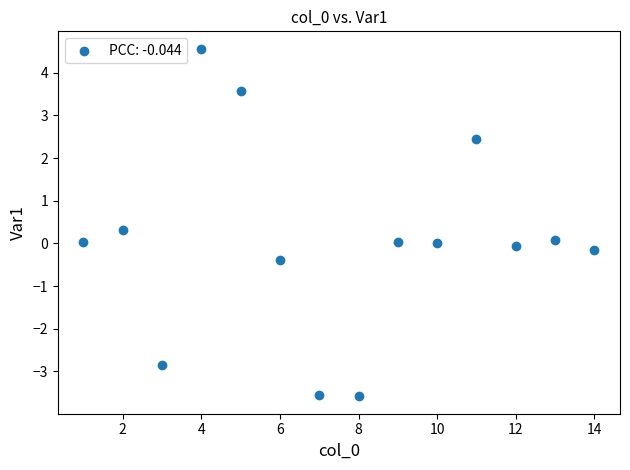

What is the range of X values (max minus min)?

13.0